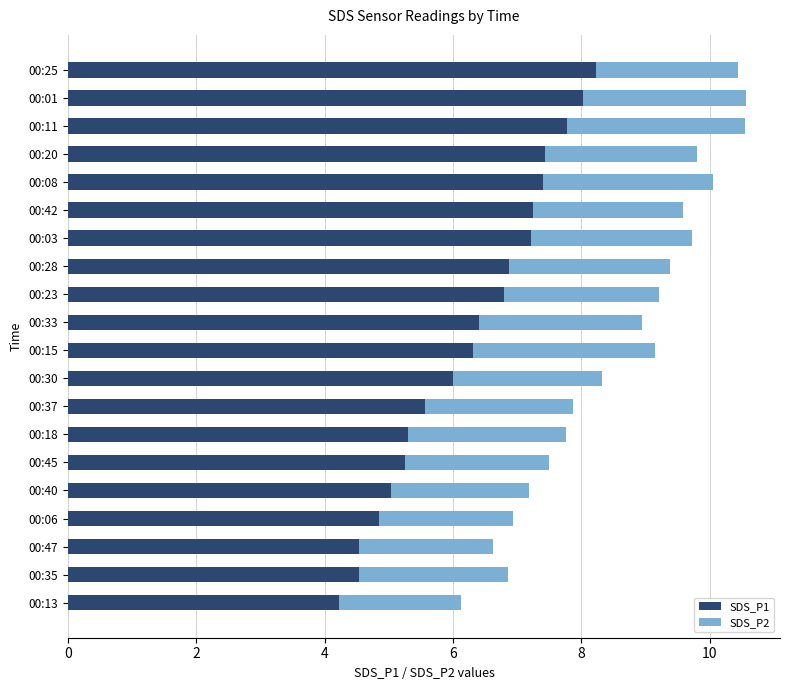

The value of SDS_P1 at 00:33 is 6.4. True or false?

True